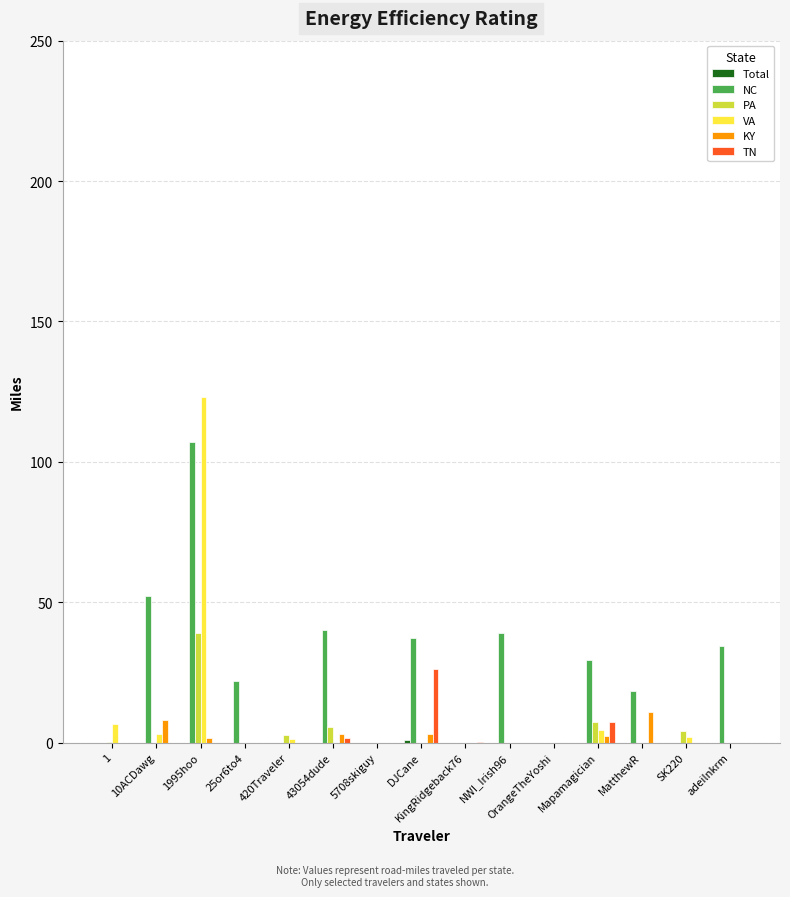

The value of PA at adeilnkrm is 0.0. True or false?

True